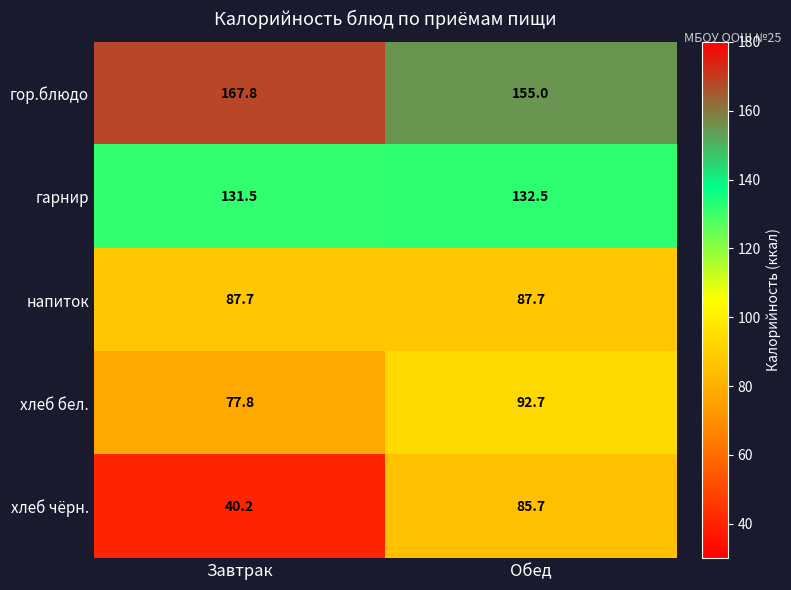

Which series has the largest range (max minus min)?

хлеб чёрн.